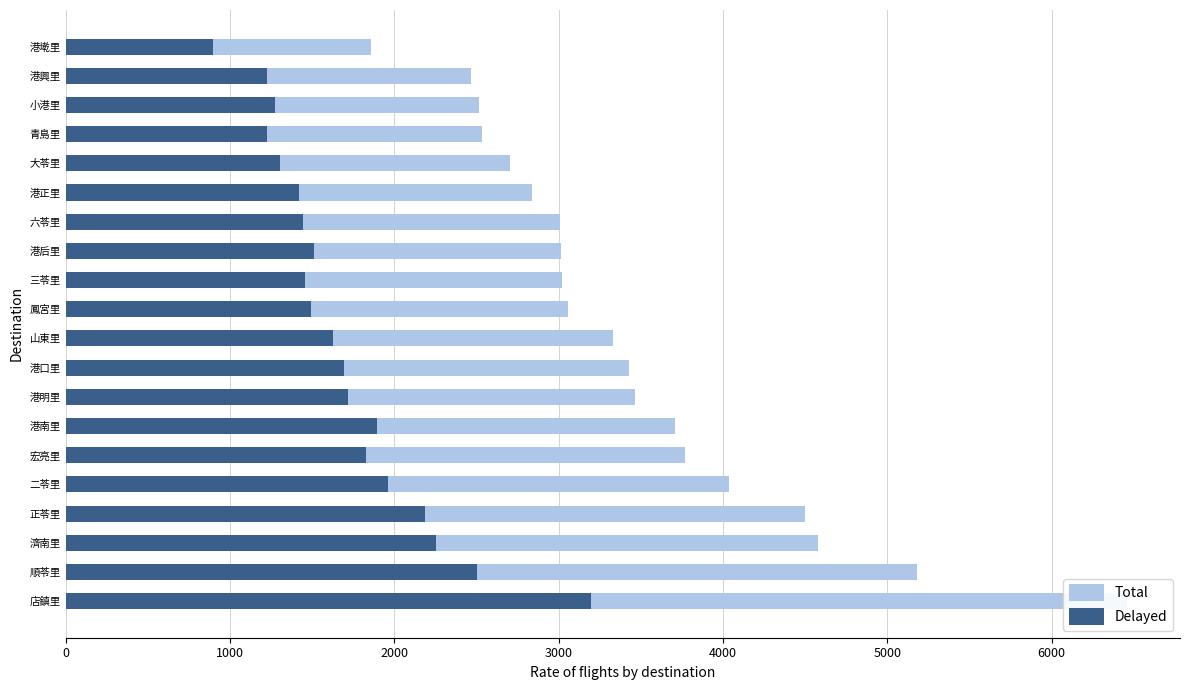

What is the difference between the maximum and second lowest values in the Delayed series?

1972